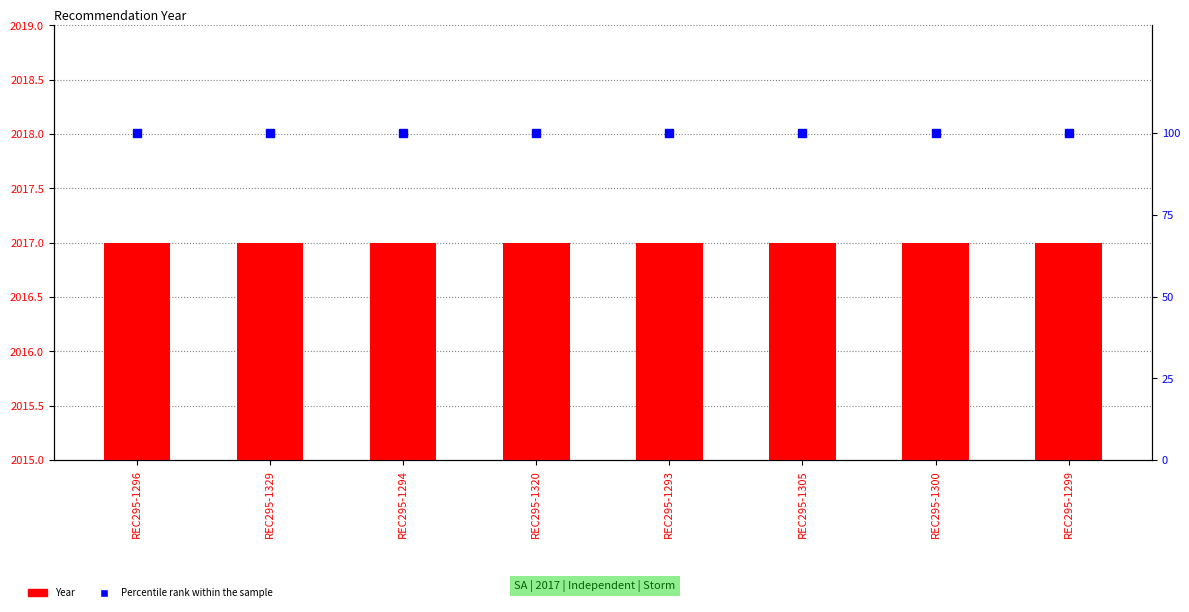

Which series has the widest spread of values?

Year